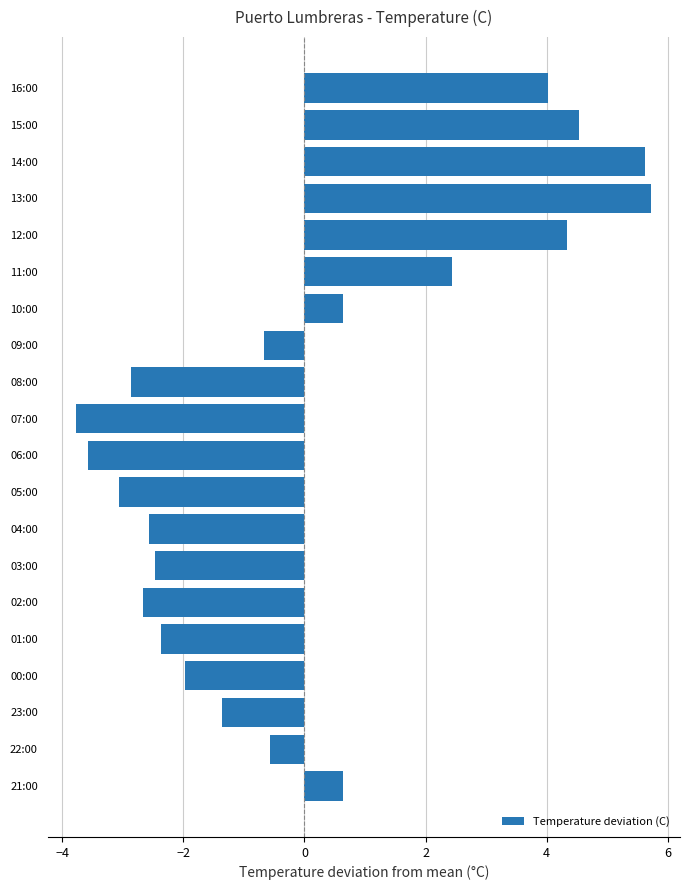

True or false: the data shows 0.6 at 10:00.

True